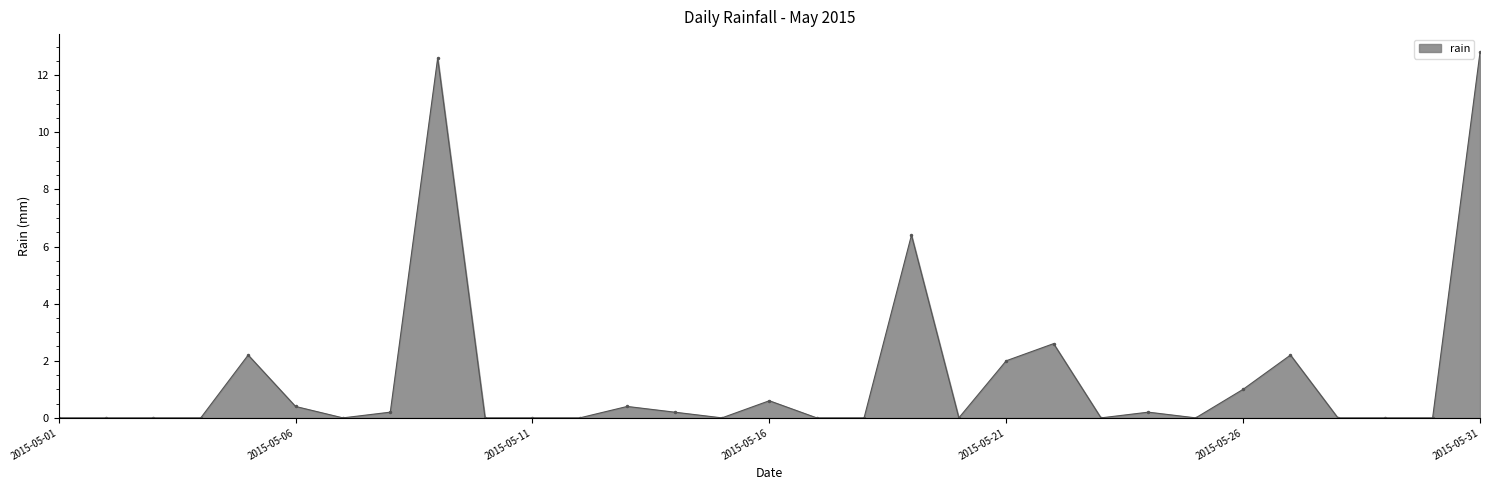

Count the number of data series in this chart.

1